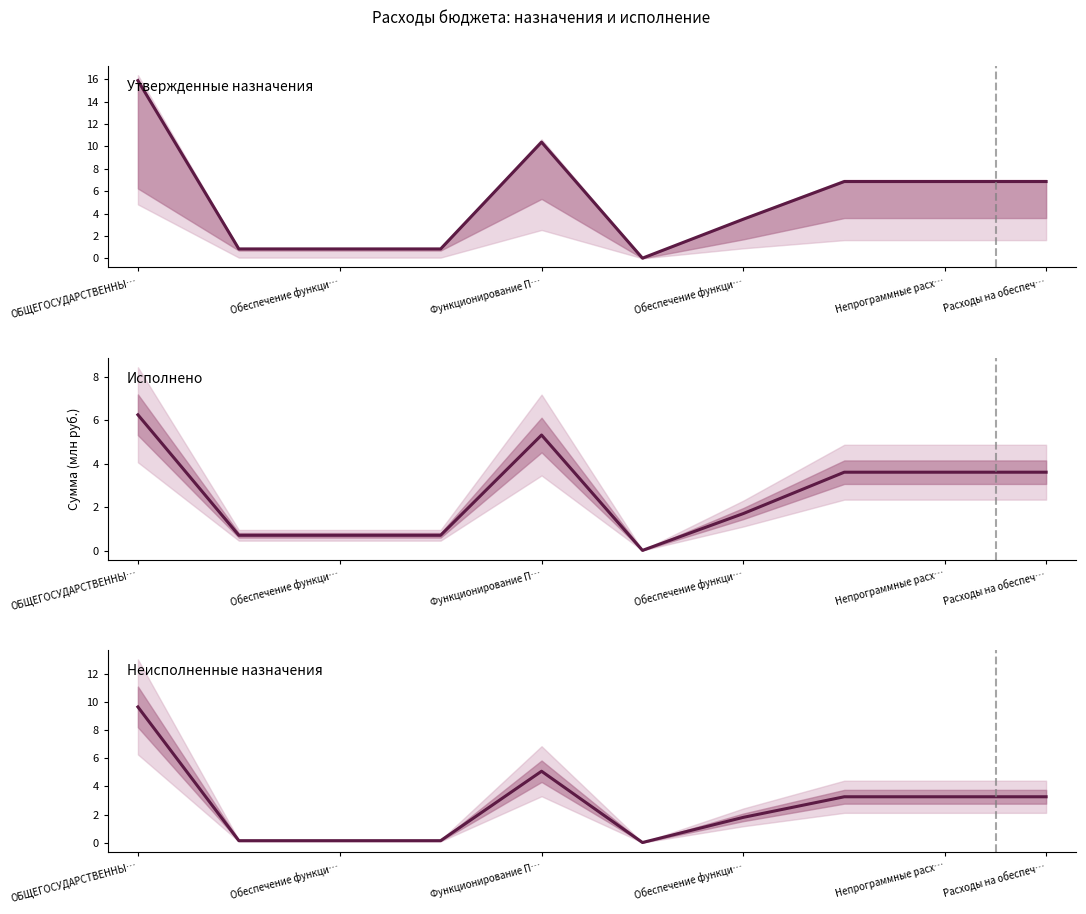

Which series has the largest total across all categories?

Утвержденные назначения